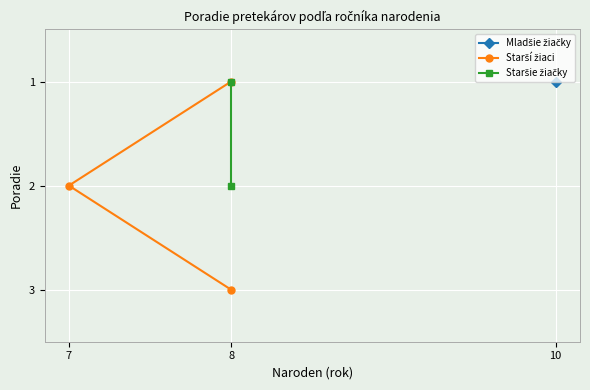

How many points are lower than both their immediate neighbors (excluding endpoints)?

1